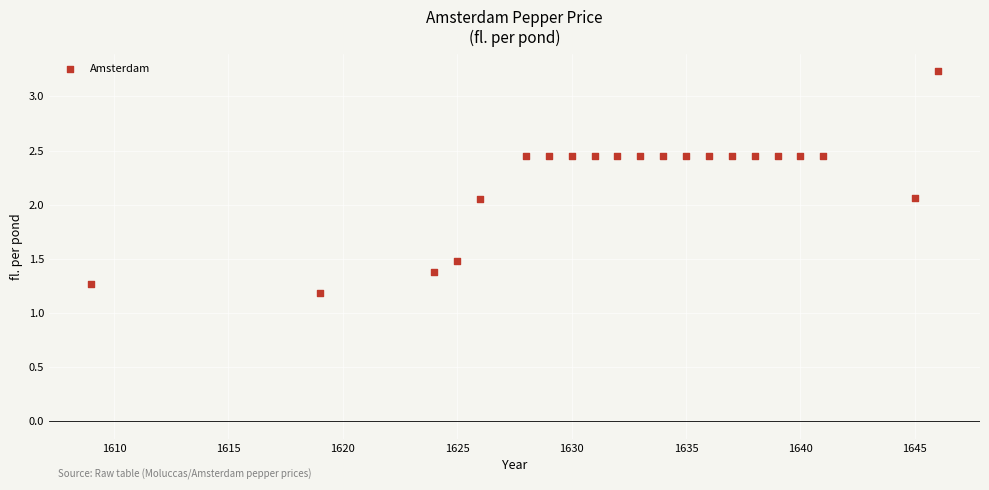

What is the range of Y values (max minus min)?

2.0